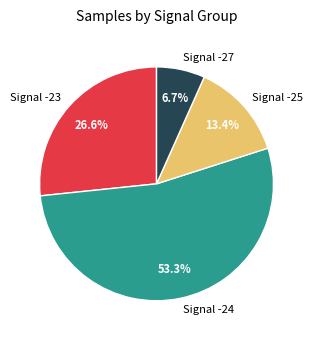

How many segments does this pie chart have?

4